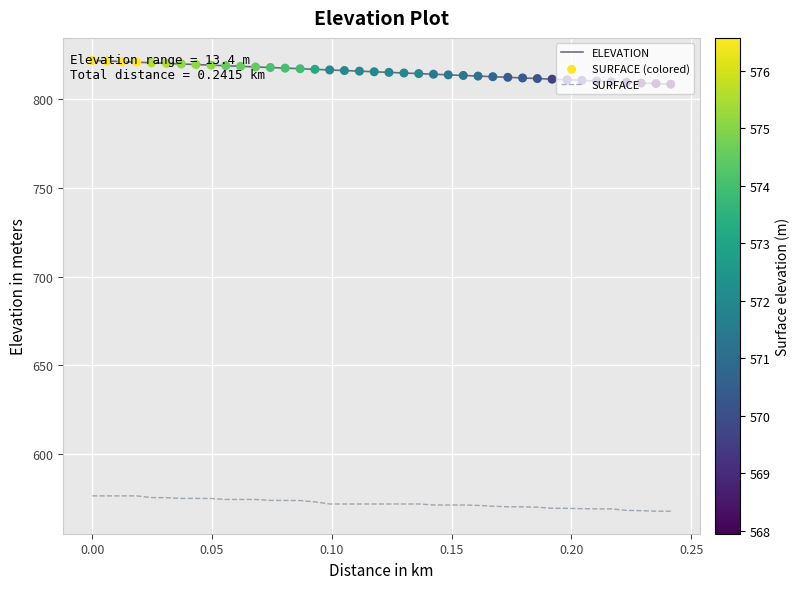

Which series has the largest total across all categories?

ELEVATION